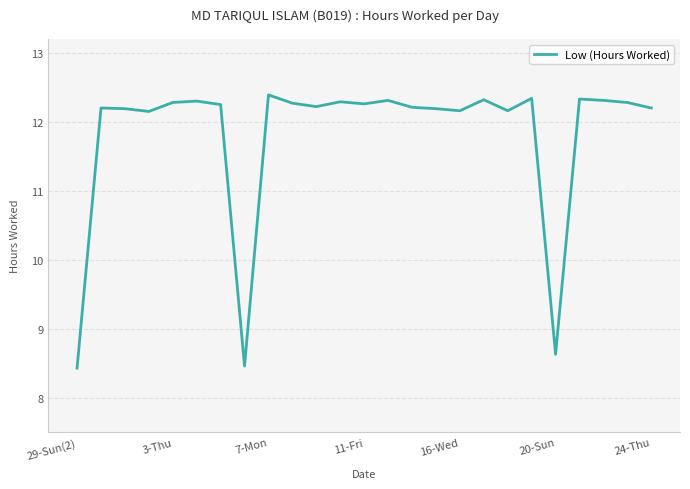

What is the greatest value displayed?

12.4